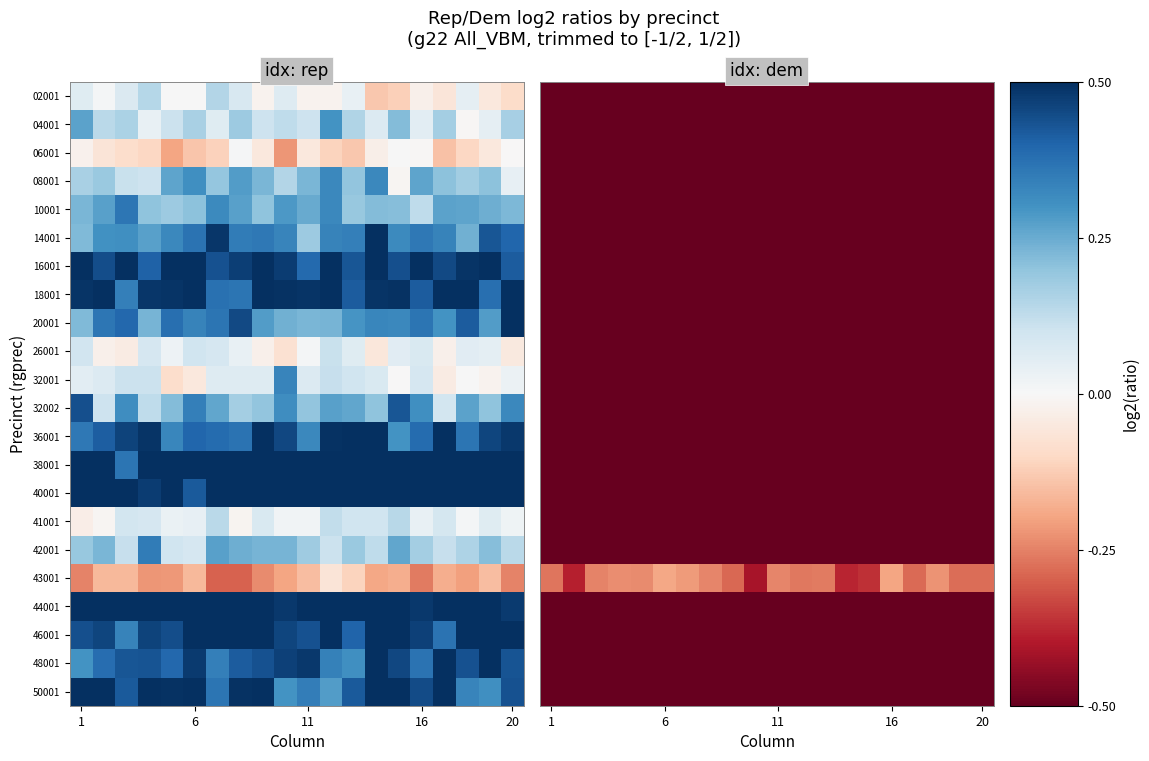

What is the sum of all 02001 values?

-10.0